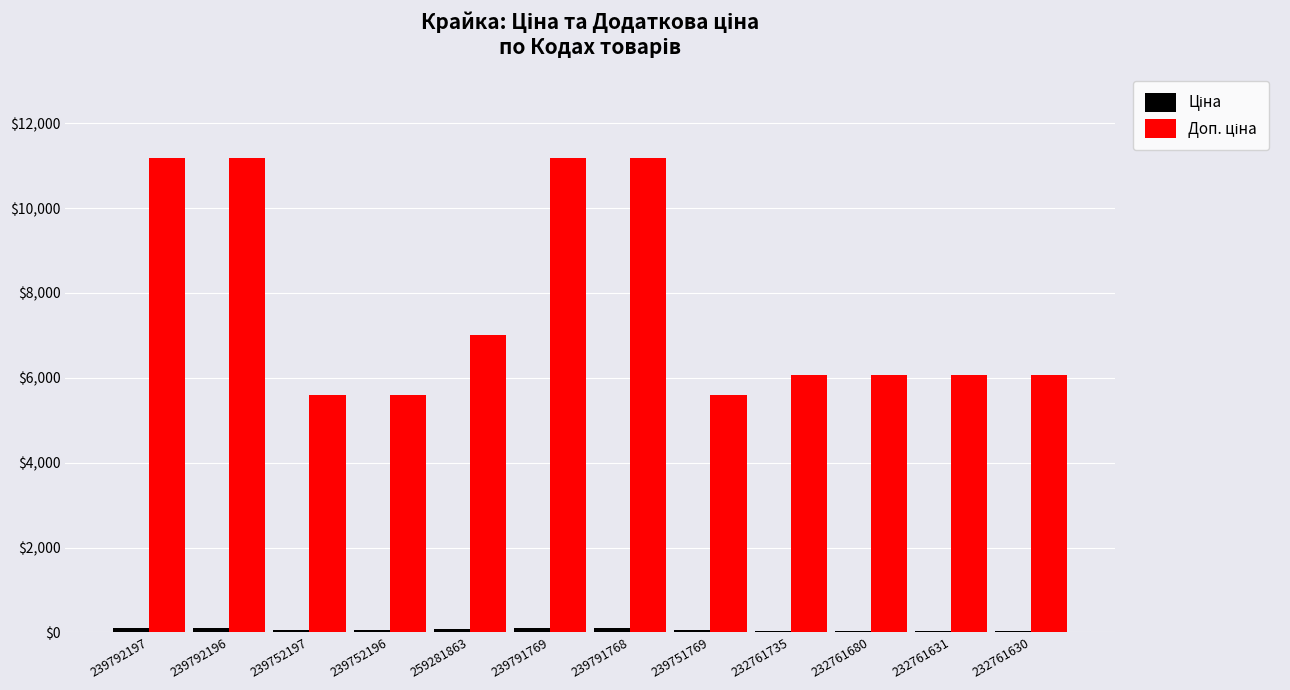

How many categories are shown in the chart?

12